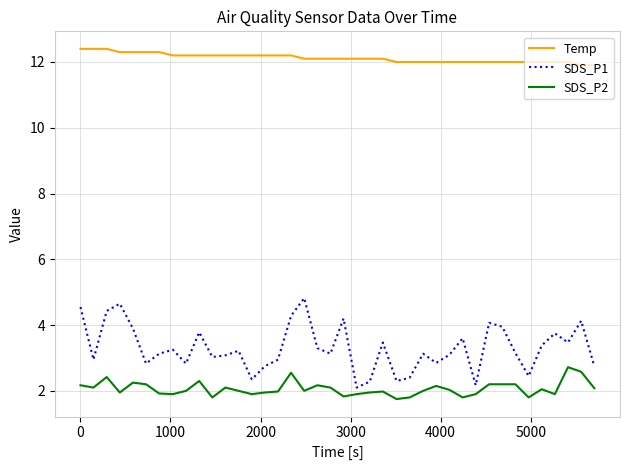

What is the minimum value shown in the chart?

1.8